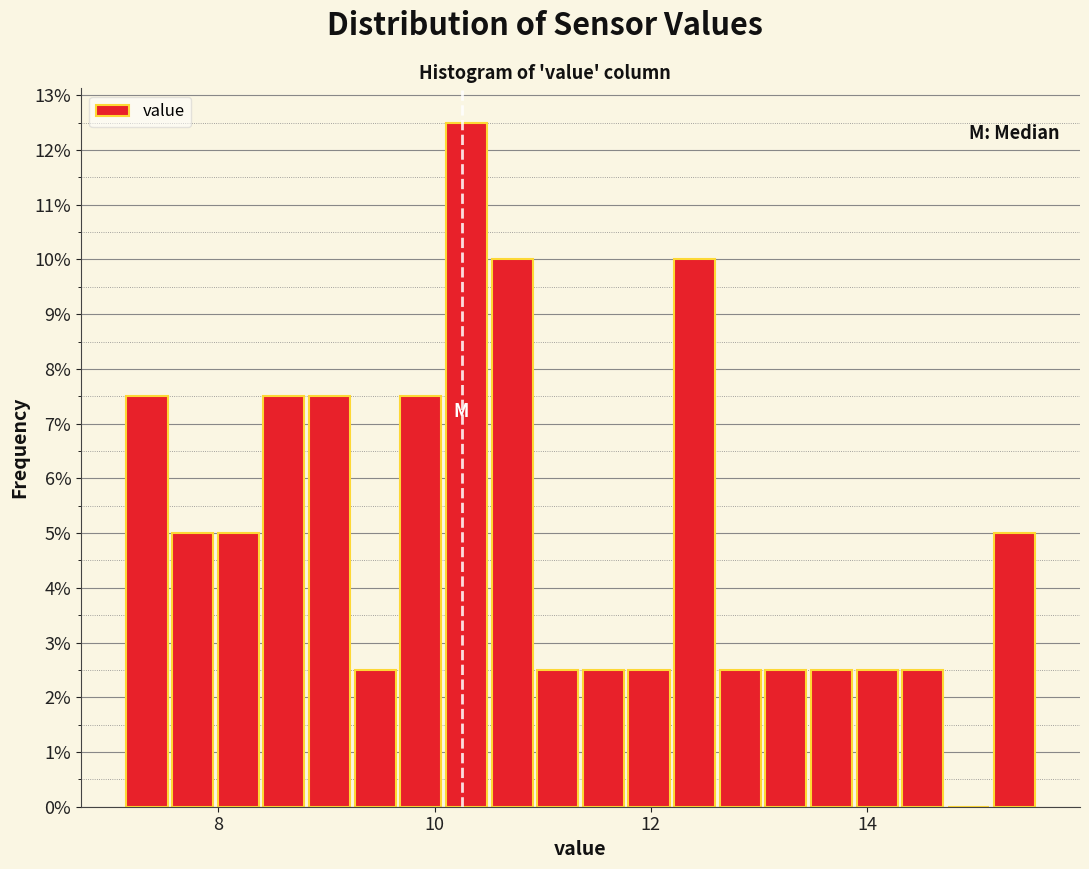

Read against the x-axis, roughly where is the centre of the tallest bar?

10.2